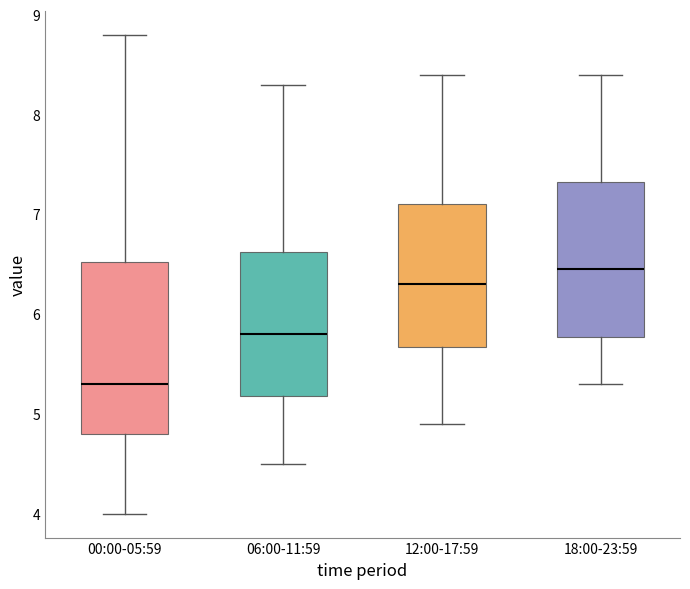

Where does the upper whisker of the box for 06:00-11:59 end on the y-axis? The values are not printed on the chart, so give them approximately, as read against the axis.

8.3